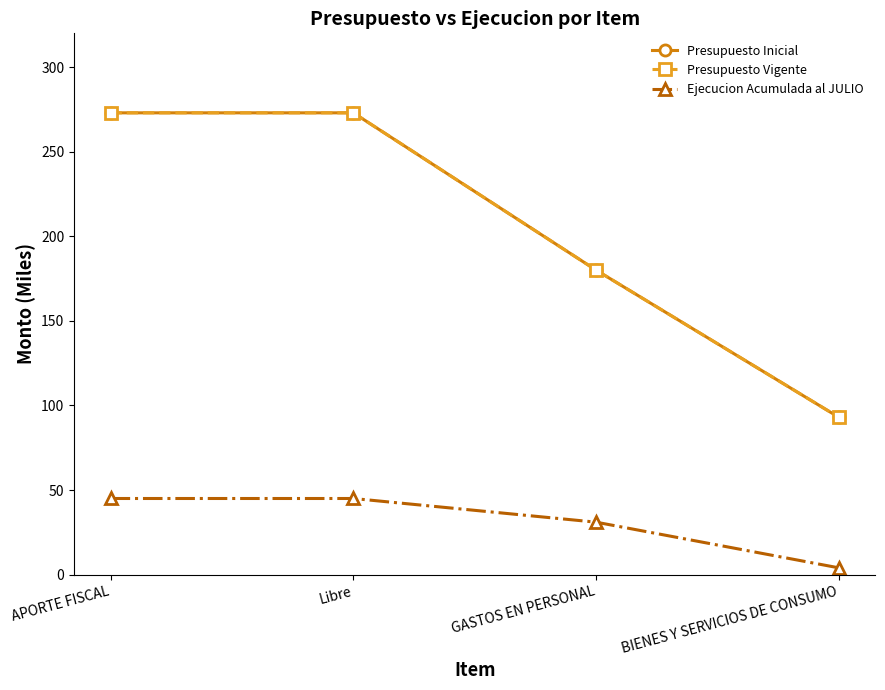

Is this an area chart (filled region under the line)?

No